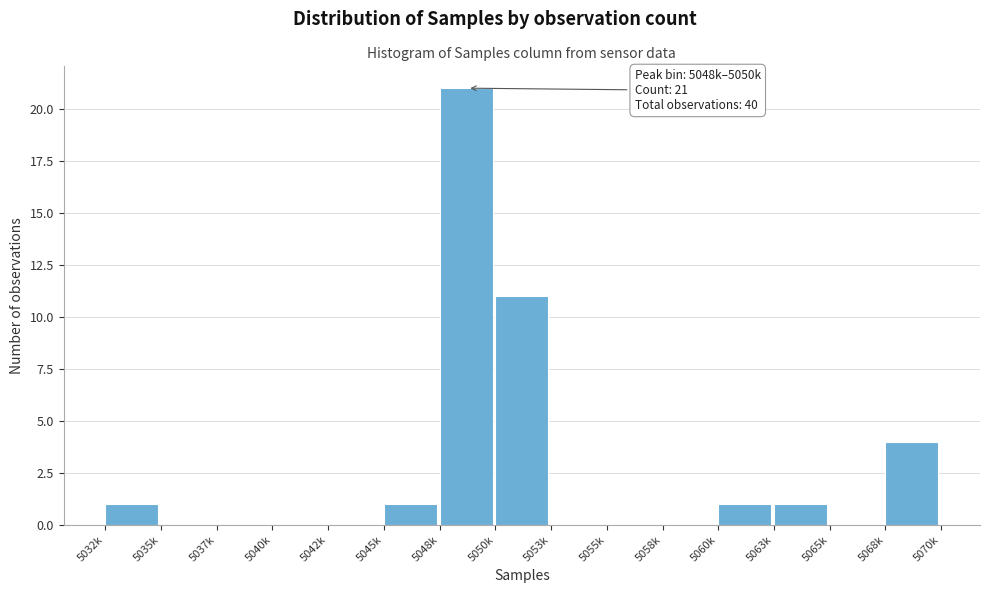

The value at 5040k is -7. True or false?

False